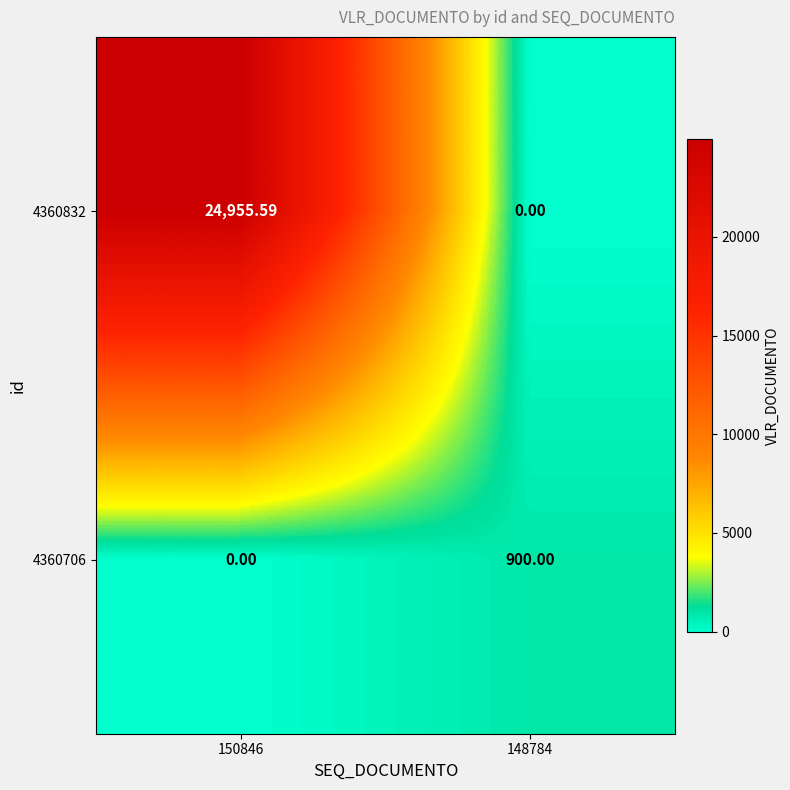

At which category is the sum across all series the highest?

150846